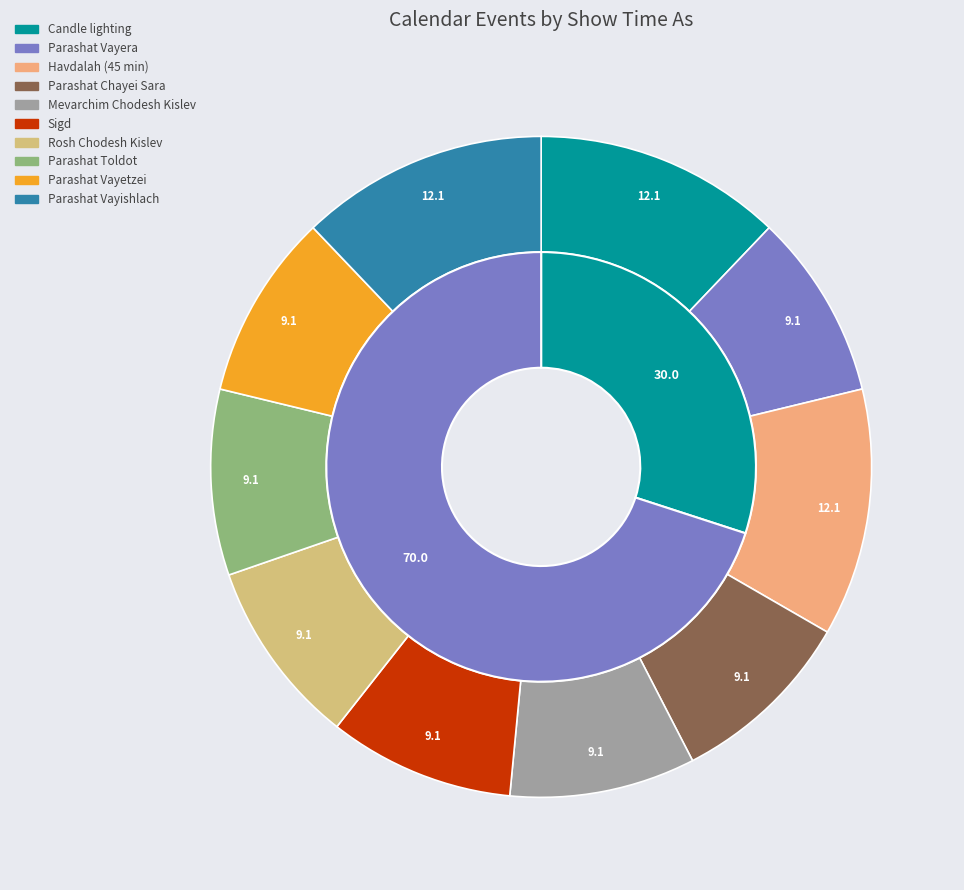

Combined, do Mevarchim Chodesh Kislev and Sigd account for over 50%?

No